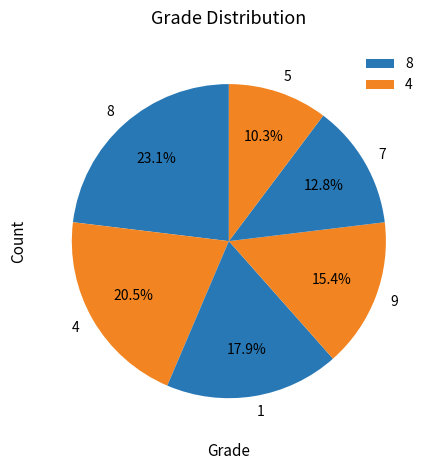

Between 9 and 7, which is larger?

9